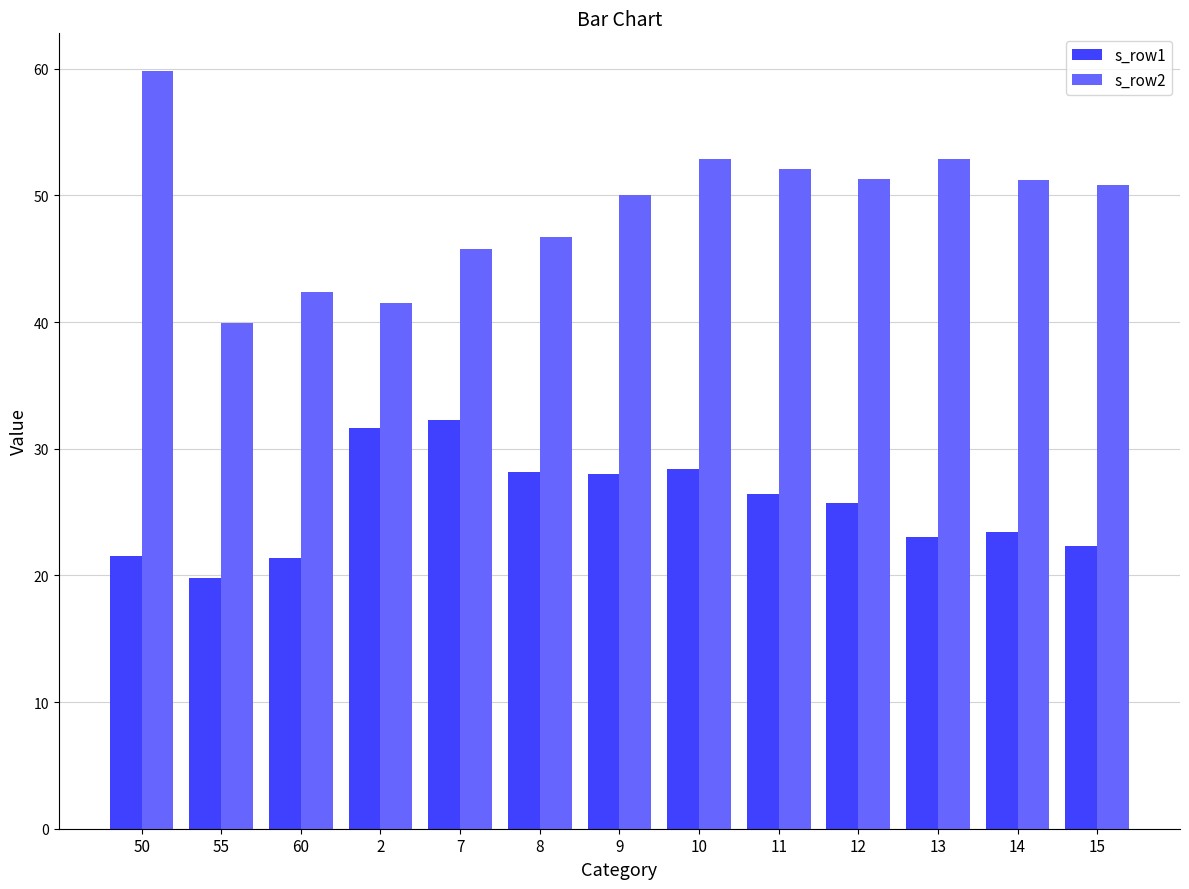

Is the value of s_row2 at 2 greater than the value of s_row1 at 11?

Yes